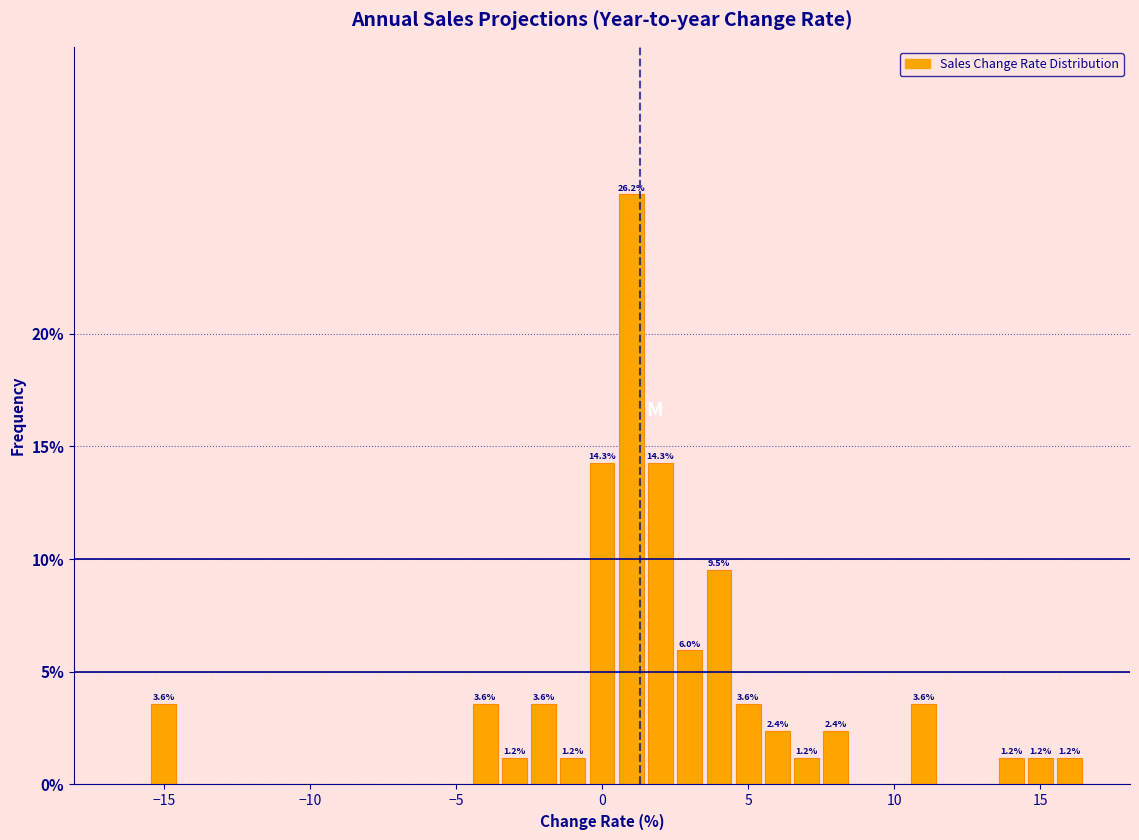

Read against the x-axis, roughly where is the centre of the tallest bar?

1.0